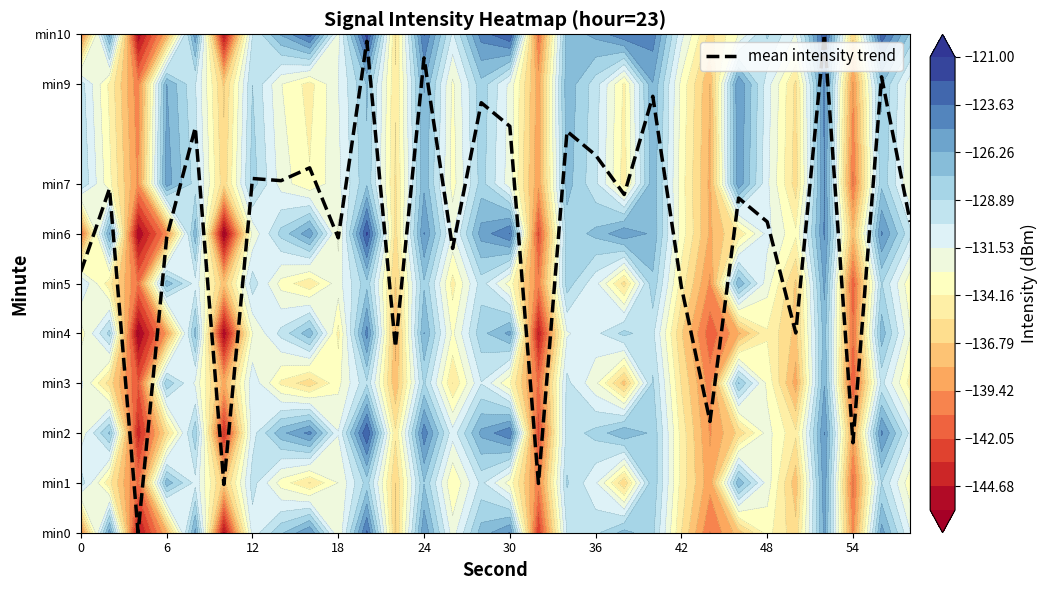

How many data points are less than 6?

12